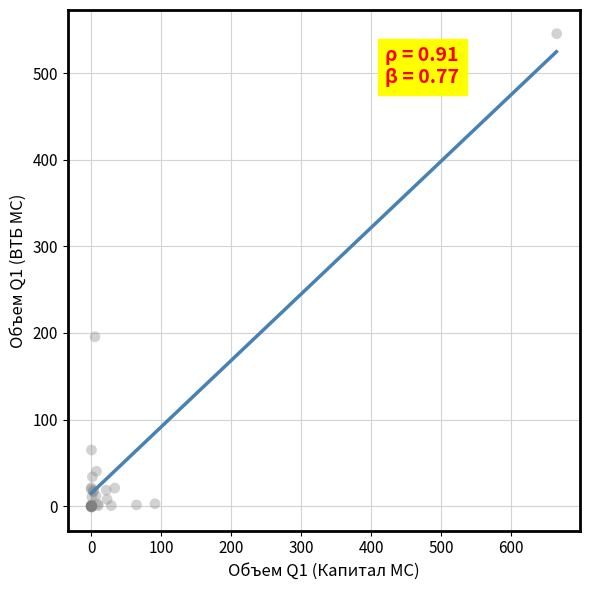

What Y value in the scatter plot is closest to 272?

195.6